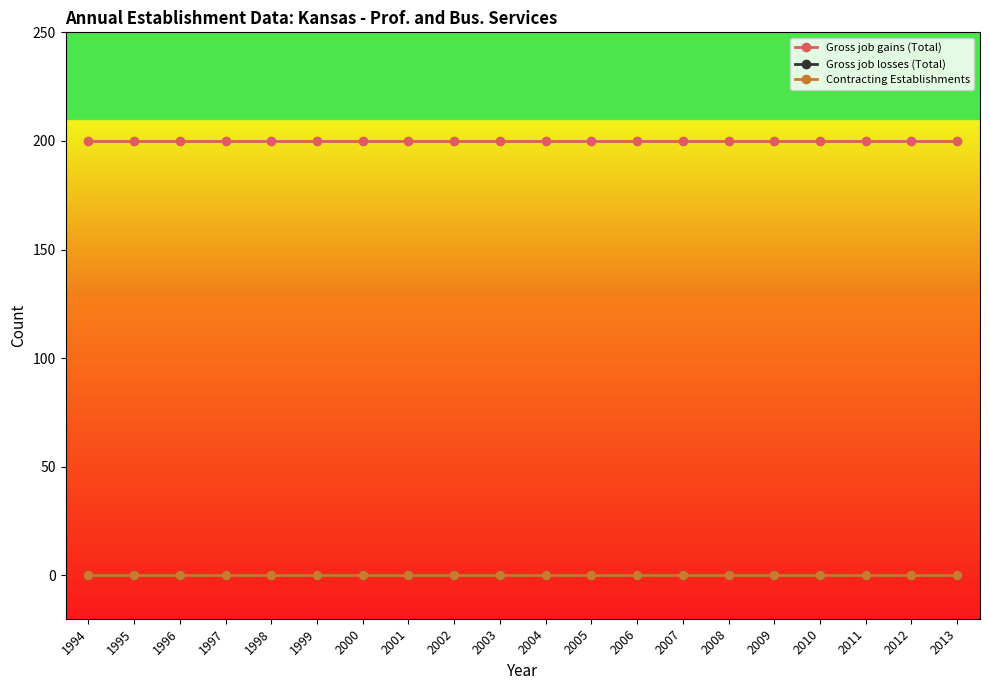

At which label is Contracting Establishments closest to 0?

1994